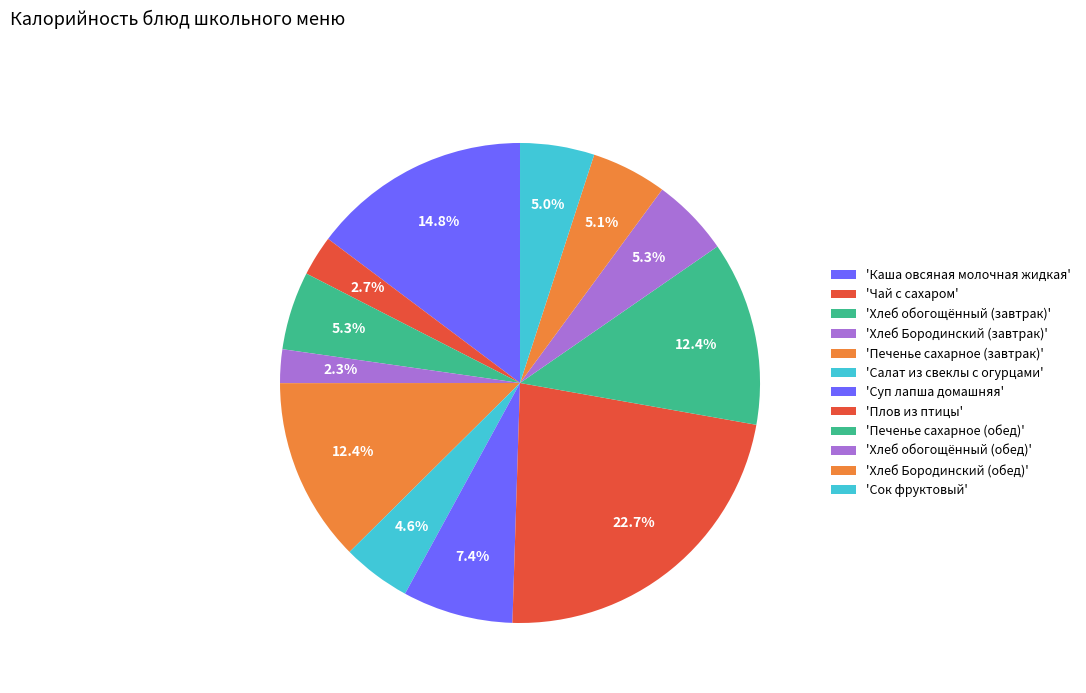

Rank the categories by value from highest to lowest.

Плов из птицы, Каша овсяная молочная жидкая, Печенье сахарное (завтрак), Печенье сахарное (обед), Суп лапша домашняя, Хлеб обогощённый (завтрак), Хлеб обогощённый (обед), Хлеб Бородинский (обед), Сок фруктовый, Салат из свеклы с огурцами, Чай с сахаром, Хлеб Бородинский (завтрак)